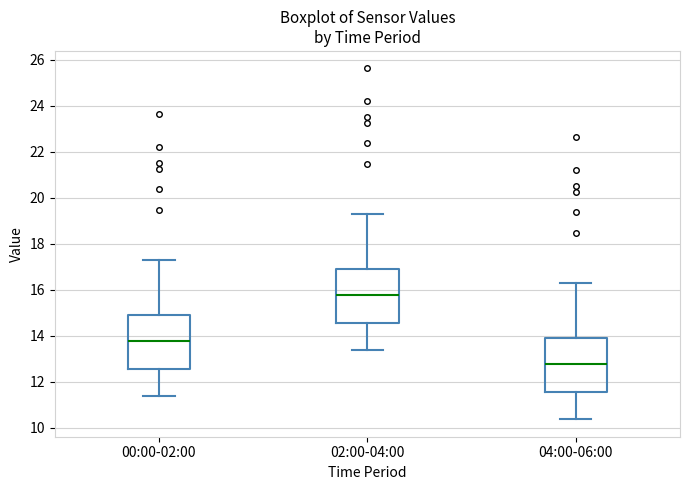

Which box has the lowest median line?

04:00-06:00